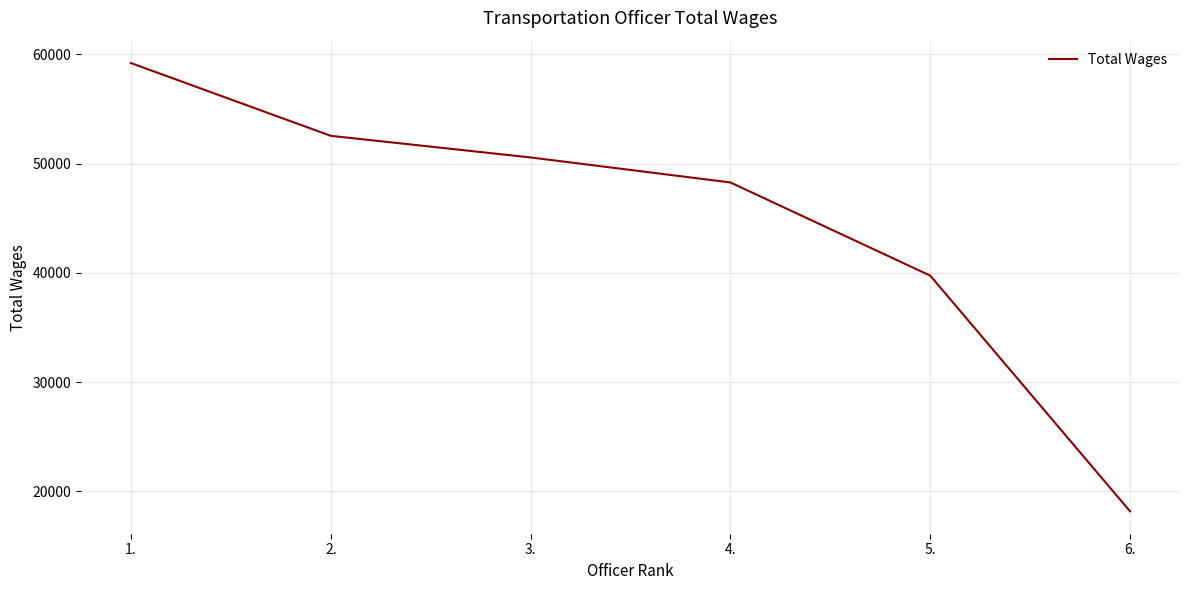

The value at 2. is 24482. True or false?

False